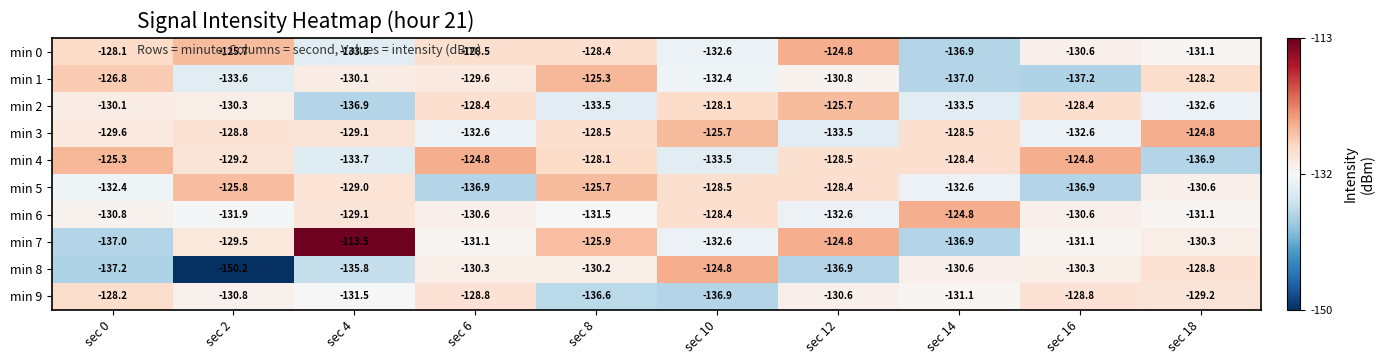

Rank the series at sec 6 from highest to lowest value.

min 4, min 2, min 0, min 9, min 1, min 8, min 6, min 7, min 3, min 5